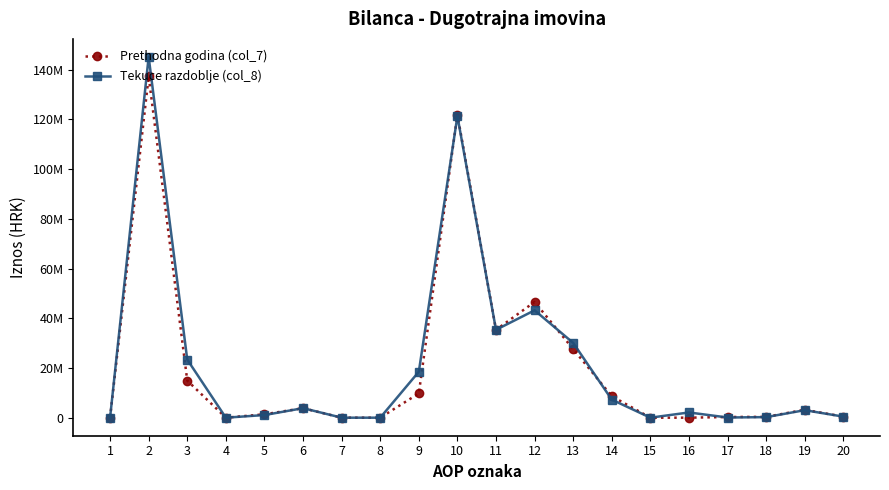

What is the total value across all series at 14?

15906526